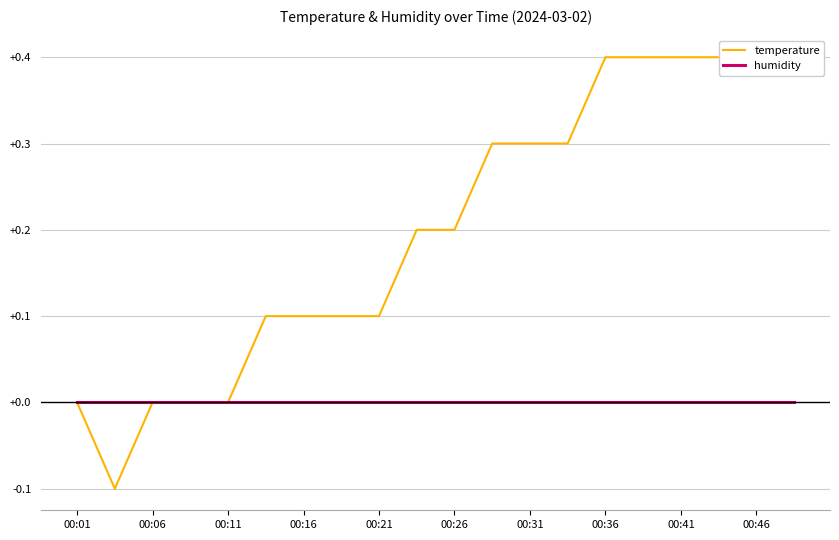

What is the greatest value displayed?

0.4